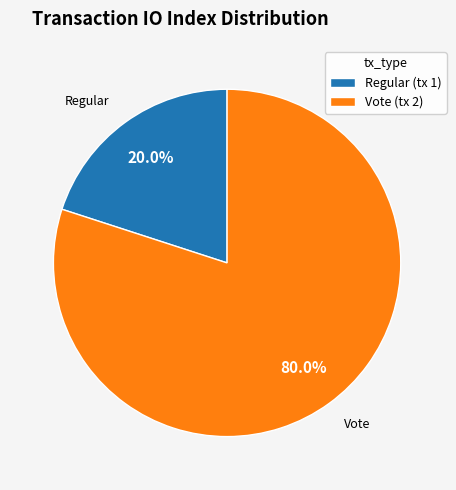

Is there a majority slice in this chart?

Yes